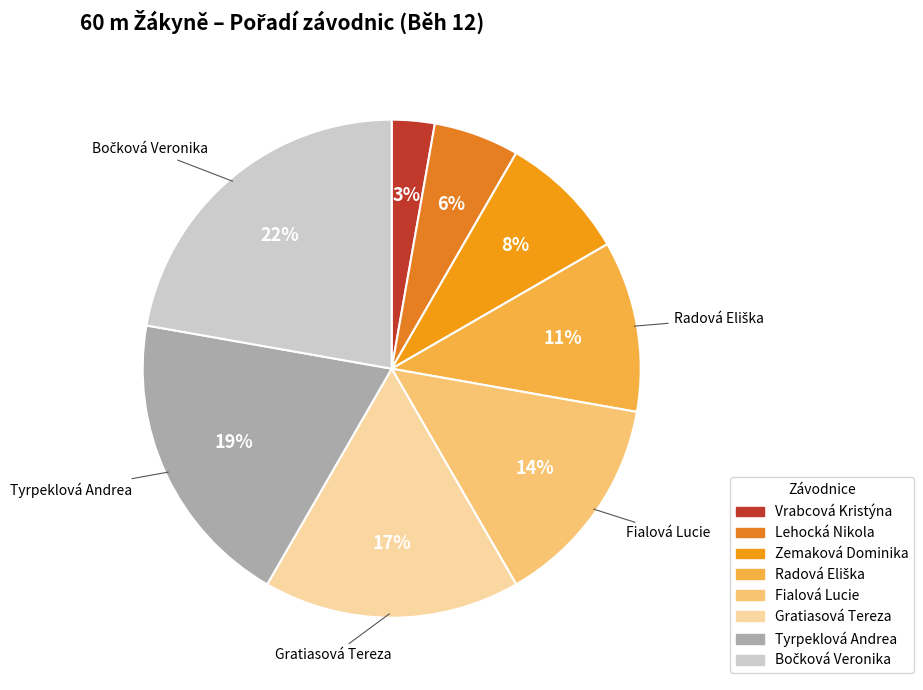

To the nearest percent, what is the average slice percentage?

12%